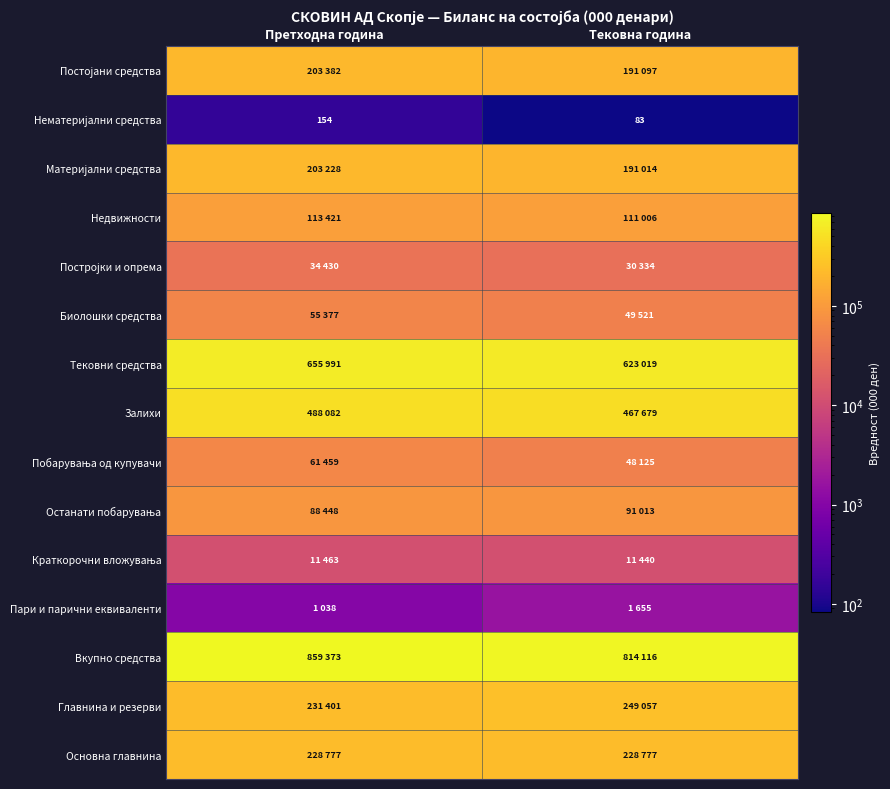

Is it true that Постројки и опрема equals 51071 at Претходна година?

False